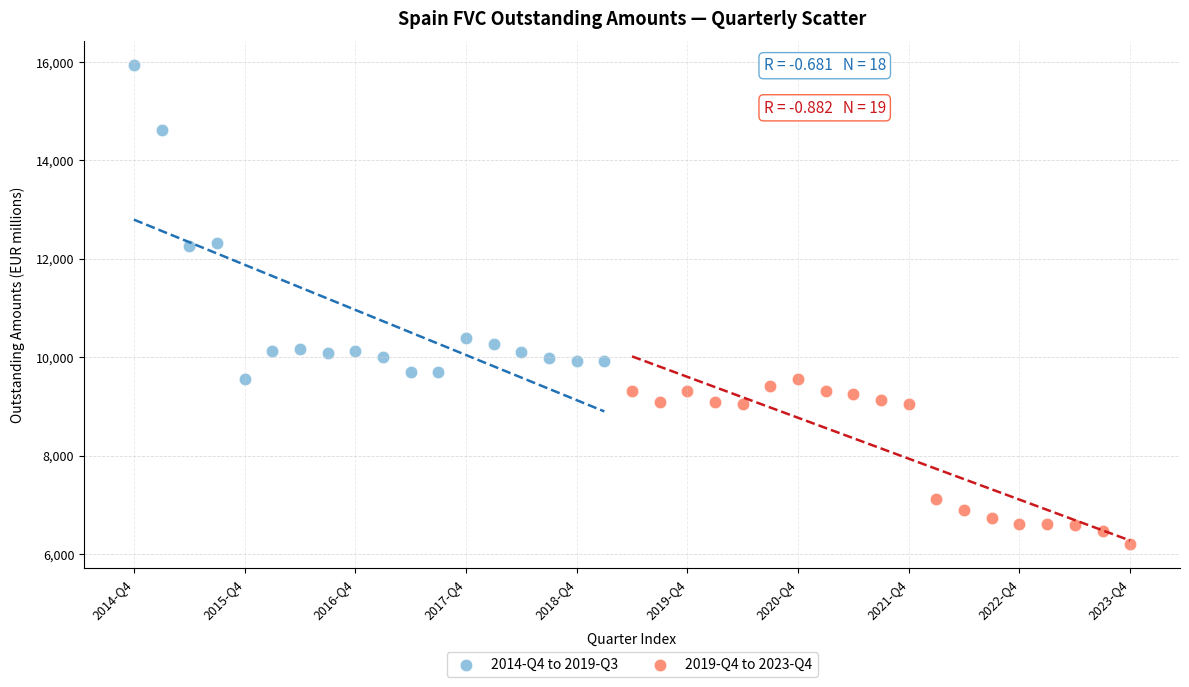

Which series contains the highest Y value?

2014-Q4 to 2019-Q3